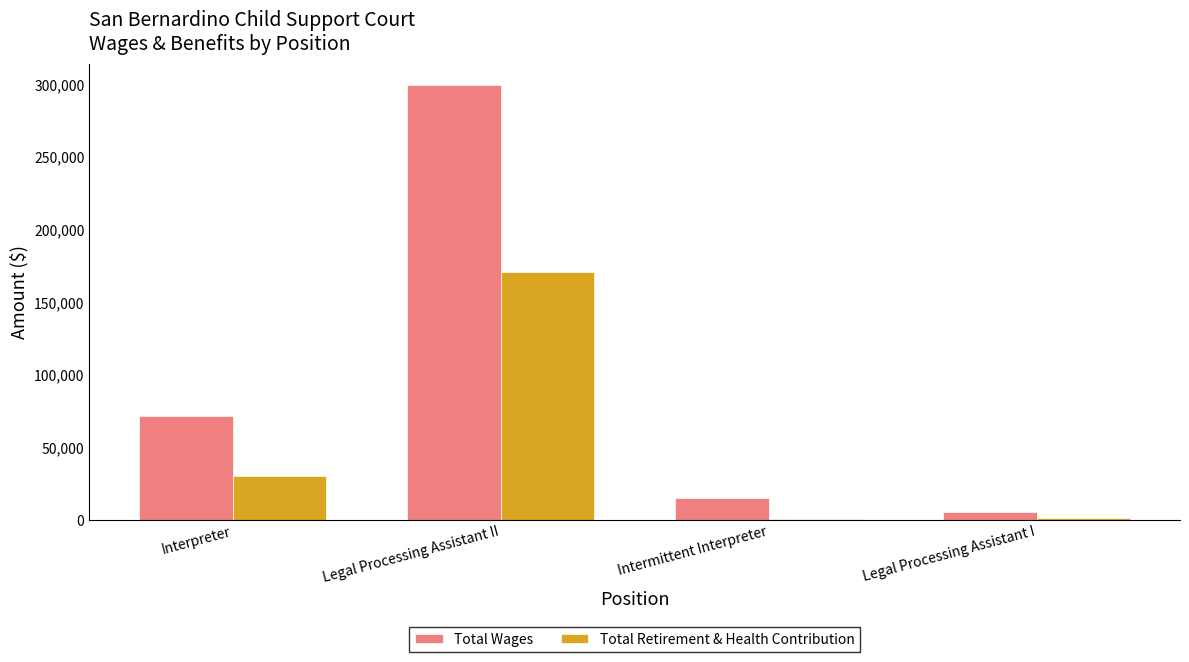

What is the greatest value displayed?

299174